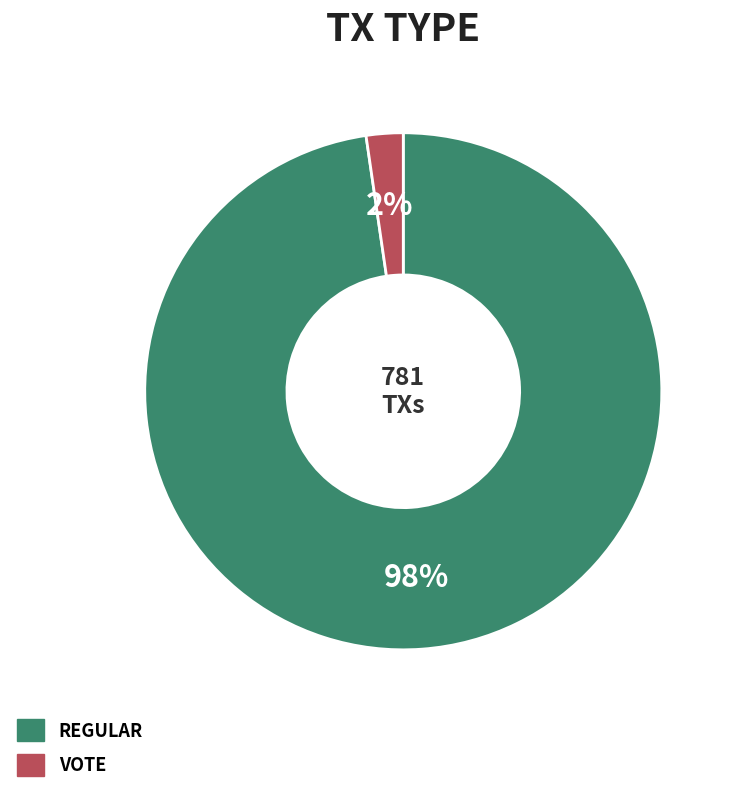

Does any single category account for the majority?

Yes